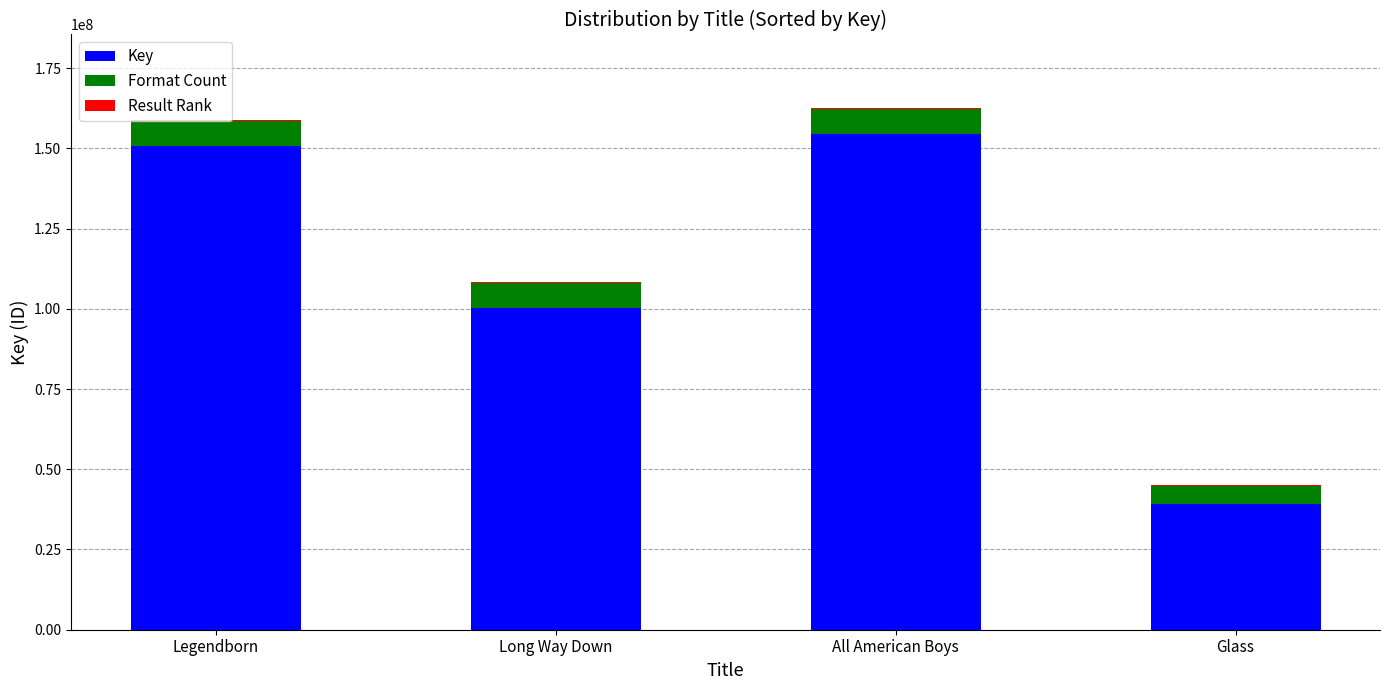

Count the number of categories in the chart.

4